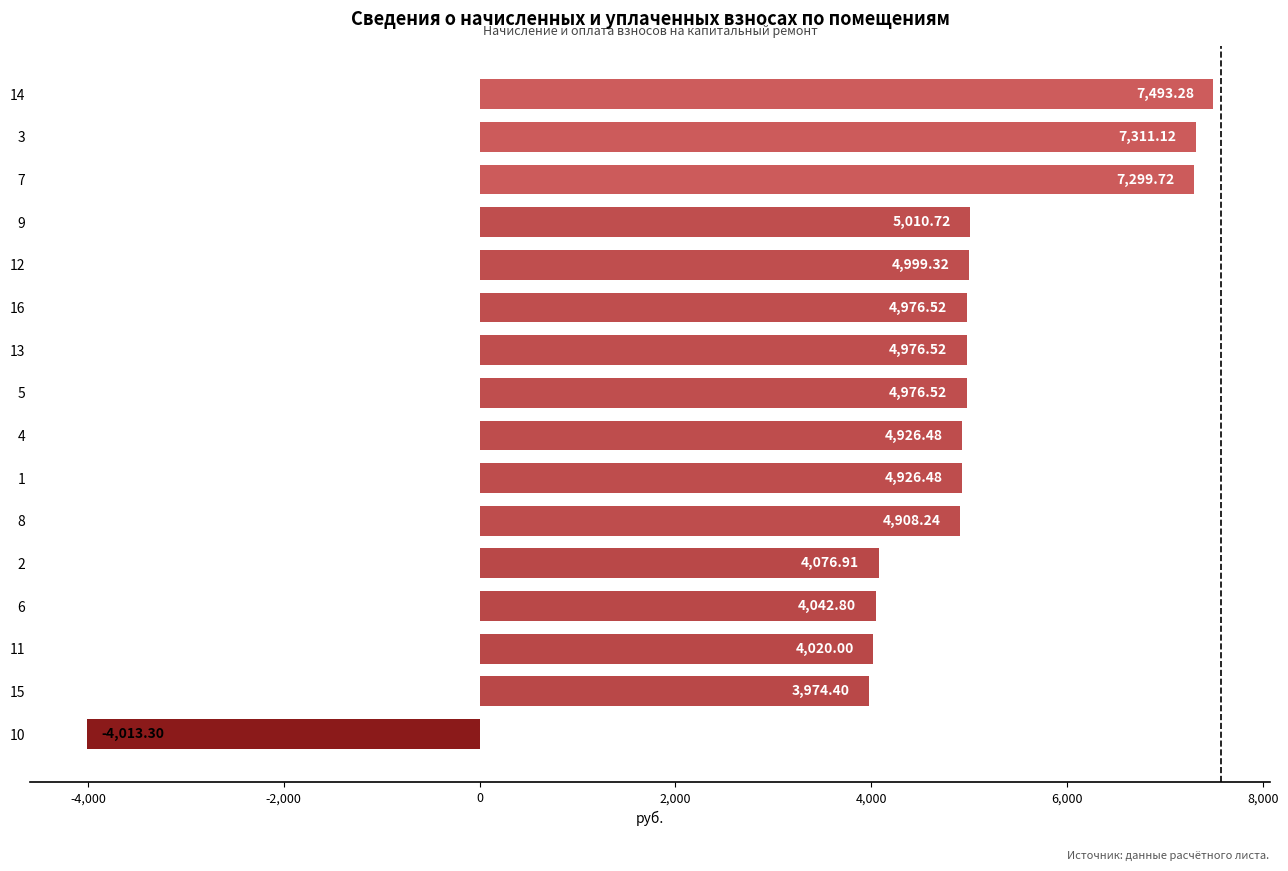

What is the difference between the maximum and minimum values?

11506.6